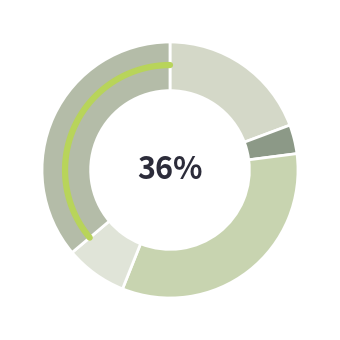

To the nearest percent, what percentage of the pie is хлеб в/с?

1%